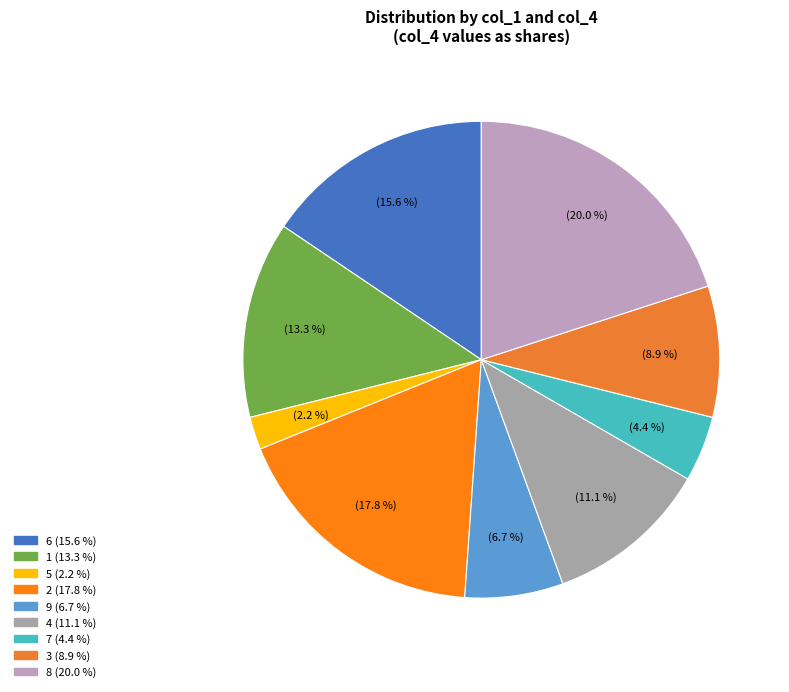

Is the sum of 6 and 5 greater than half?

No